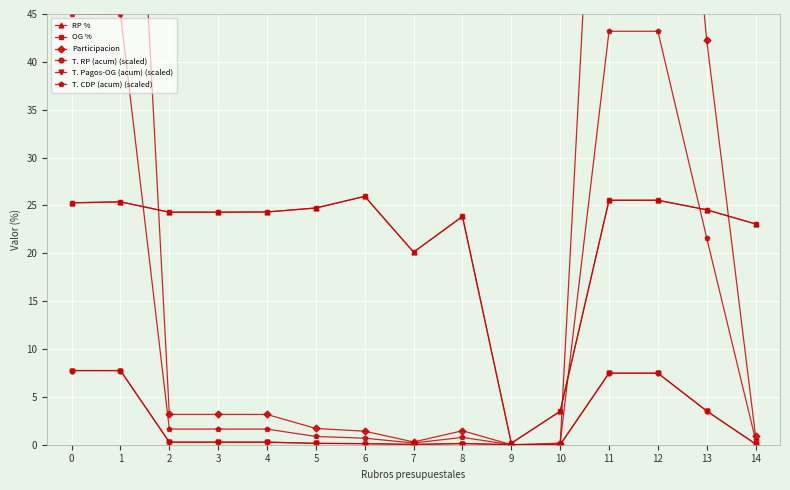

What are all the series names shown in the legend?

RP %, OG %, Participacion, T. RP (acum) (scaled), T. Pagos-OG (acum) (scaled), T. CDP (acum) (scaled)